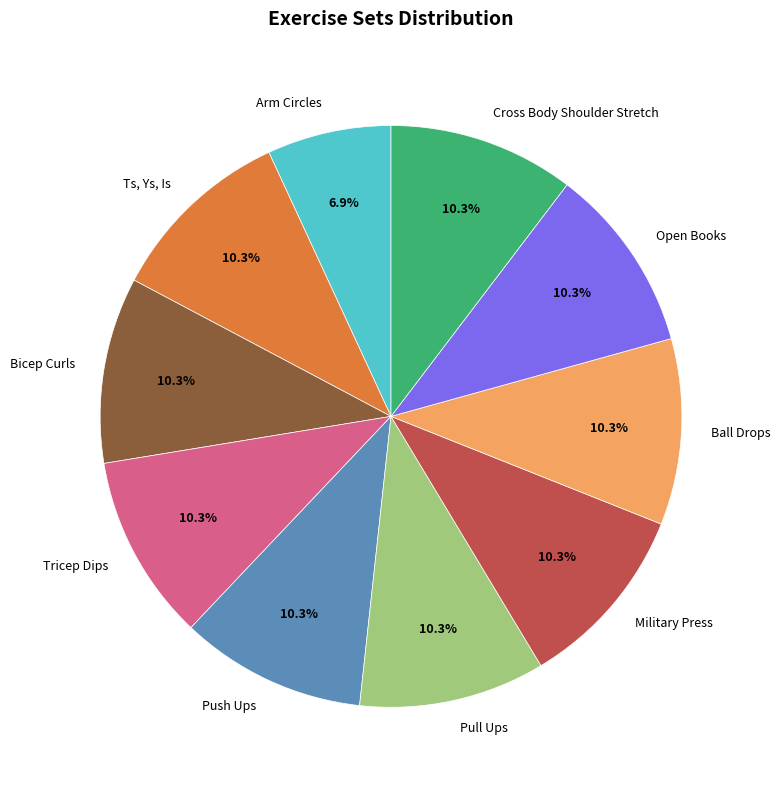

To the nearest percent, what percentage of the pie is Ball Drops?

10%